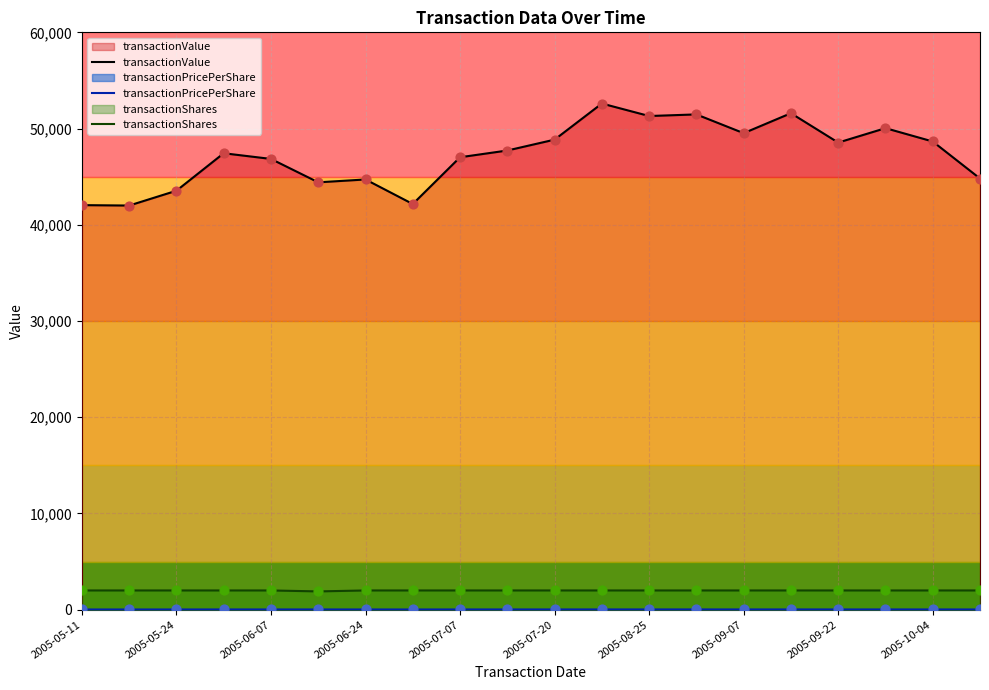

What is the total value across all series at 19?

46831.4